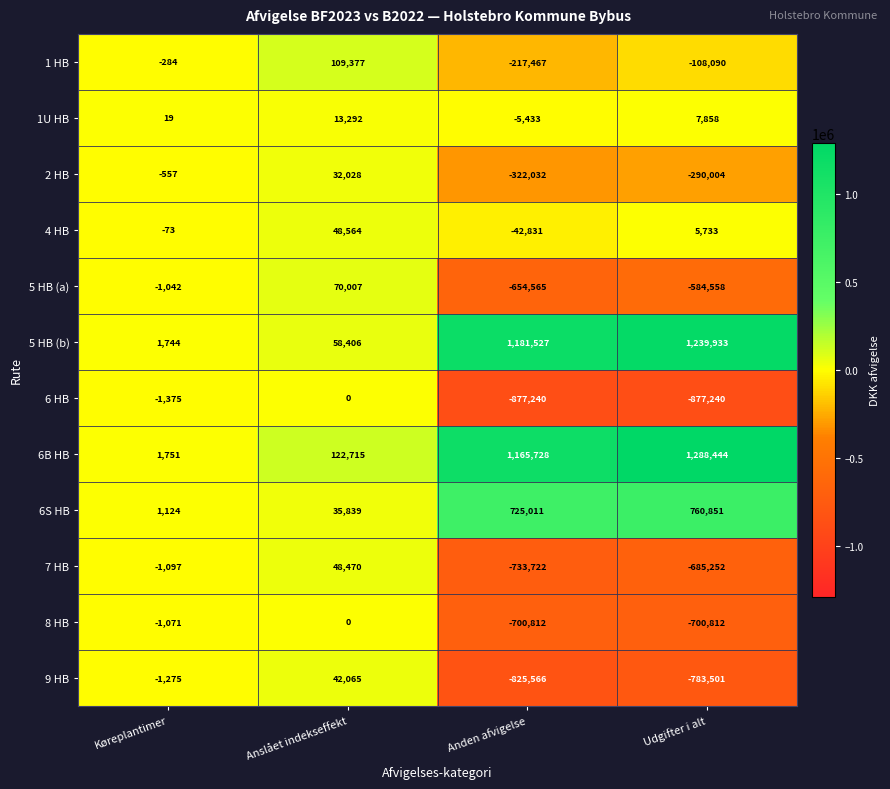

What value does the 6B HB series have at Anslået indekseffekt?

122715